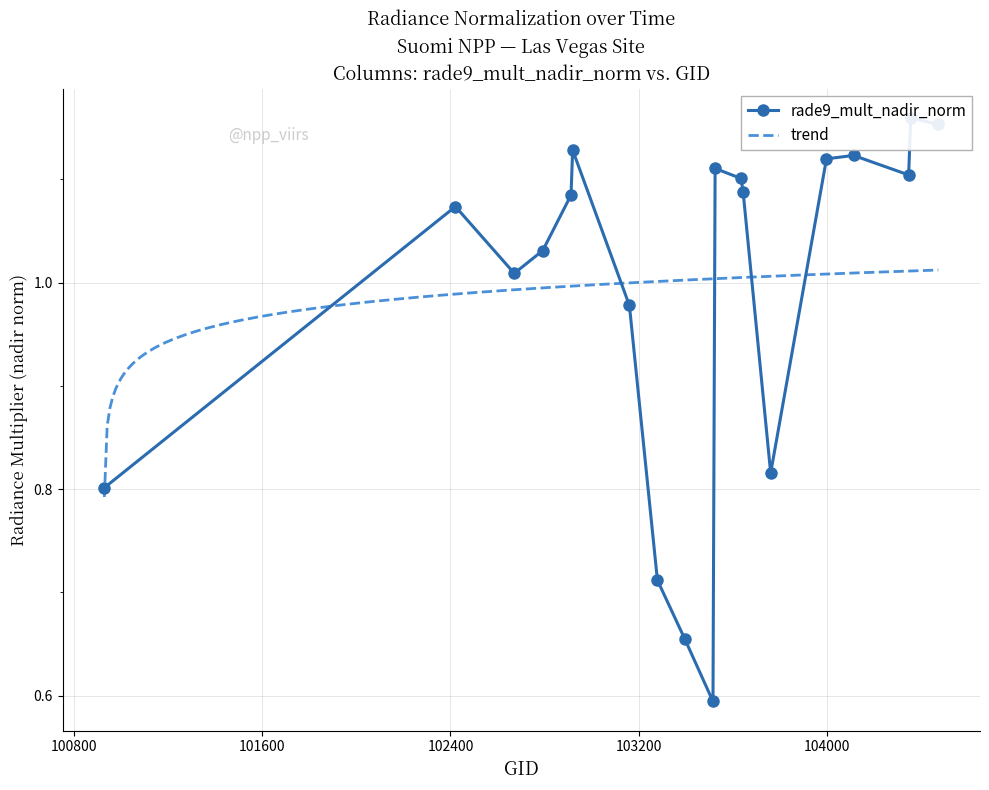

How many points are lower than both their immediate neighbors (excluding endpoints)?

4